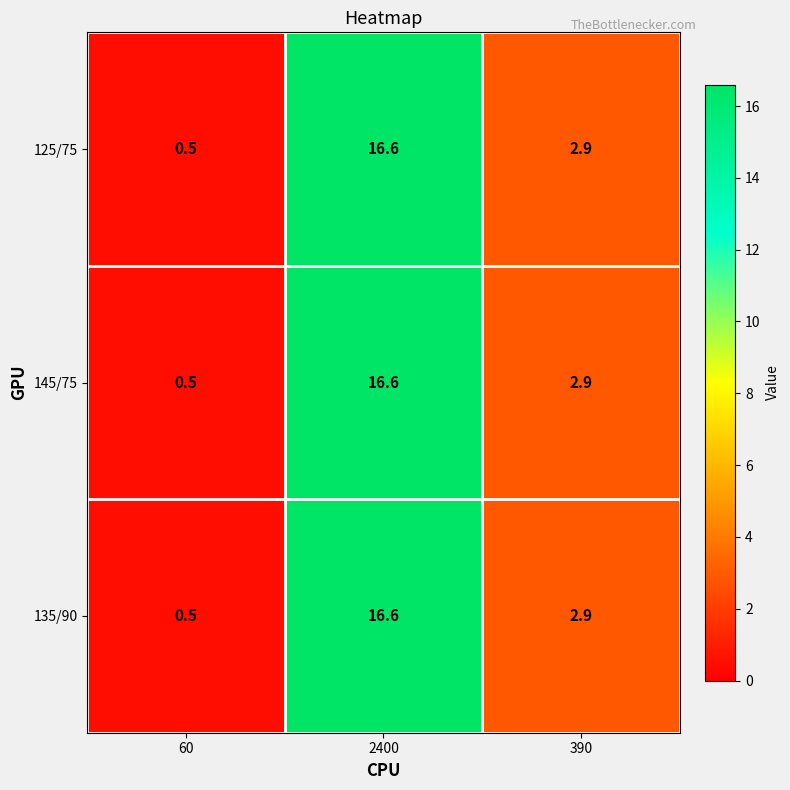

Where does the 125/75 series first go above 2?

2400